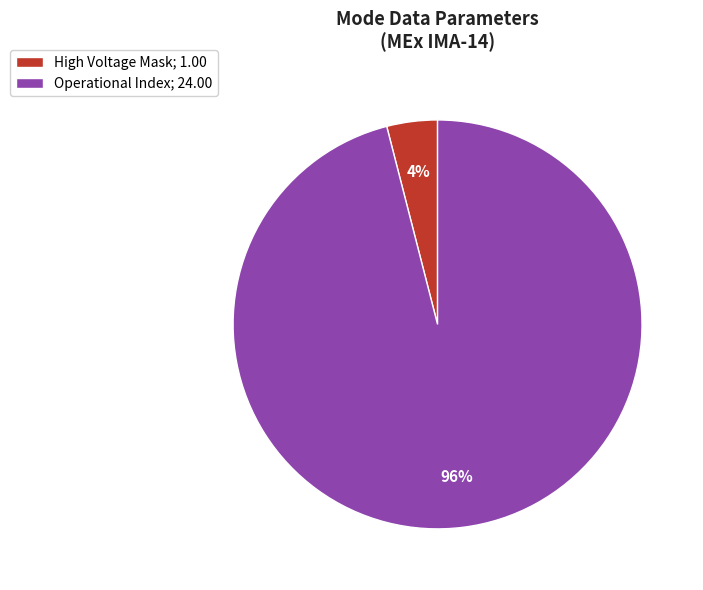

Is there any slice that represents more than half of the pie?

Yes